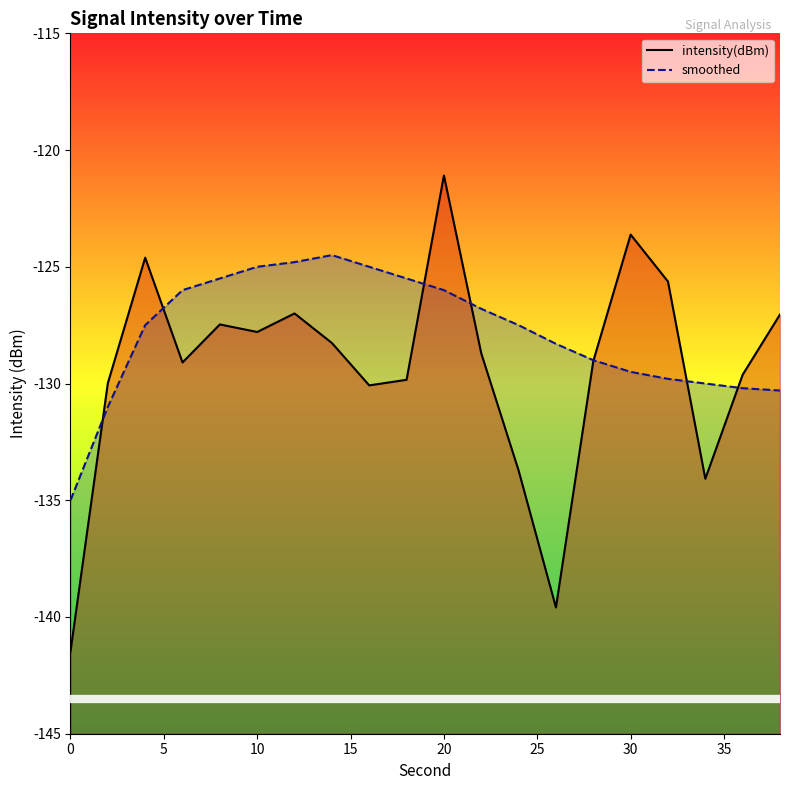

Which series has the widest spread of values?

intensity(dBm)